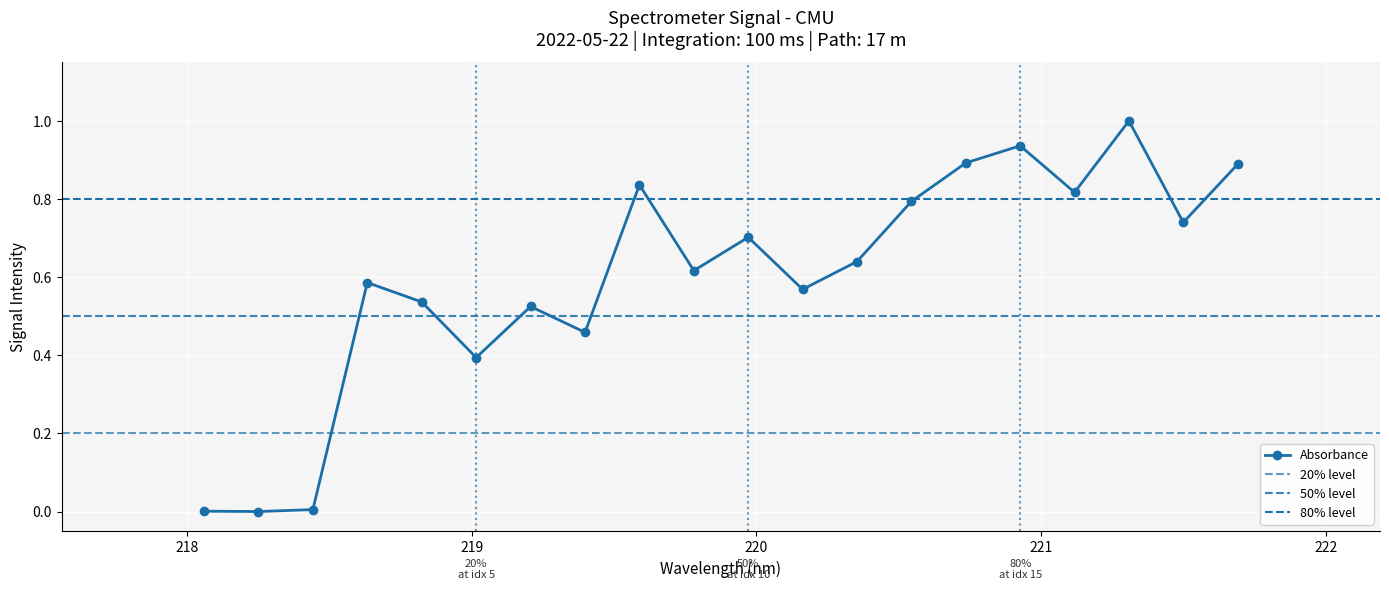

True or false: there are more than 1 points higher than both neighbors.

True